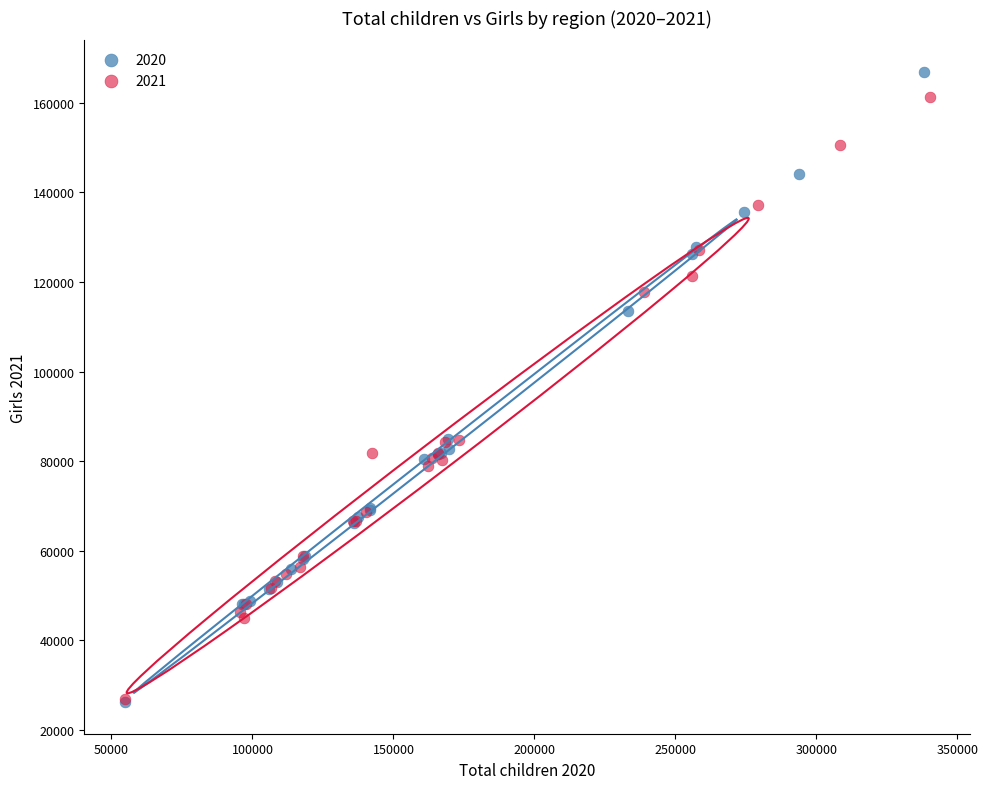

Which series reaches the maximum Y coordinate?

2020